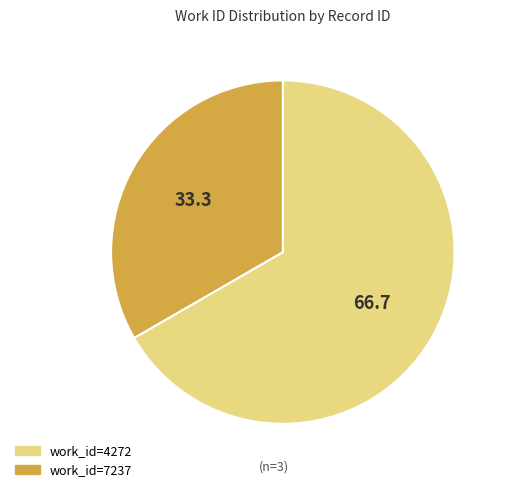

Which has a higher value, work_id=7237 or work_id=4272?

work_id=4272